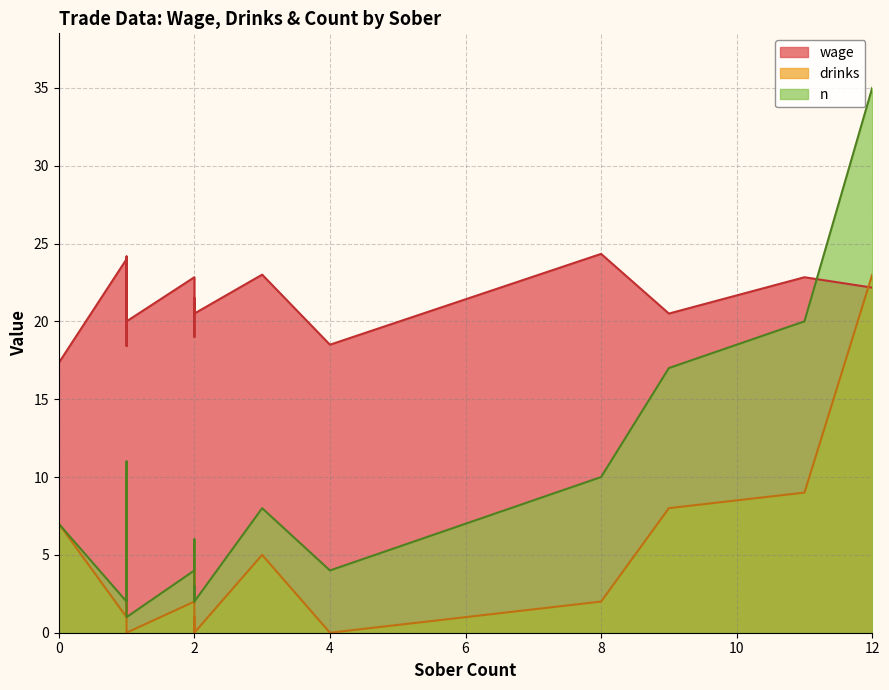

At which category does drinks reach its first local peak?

1